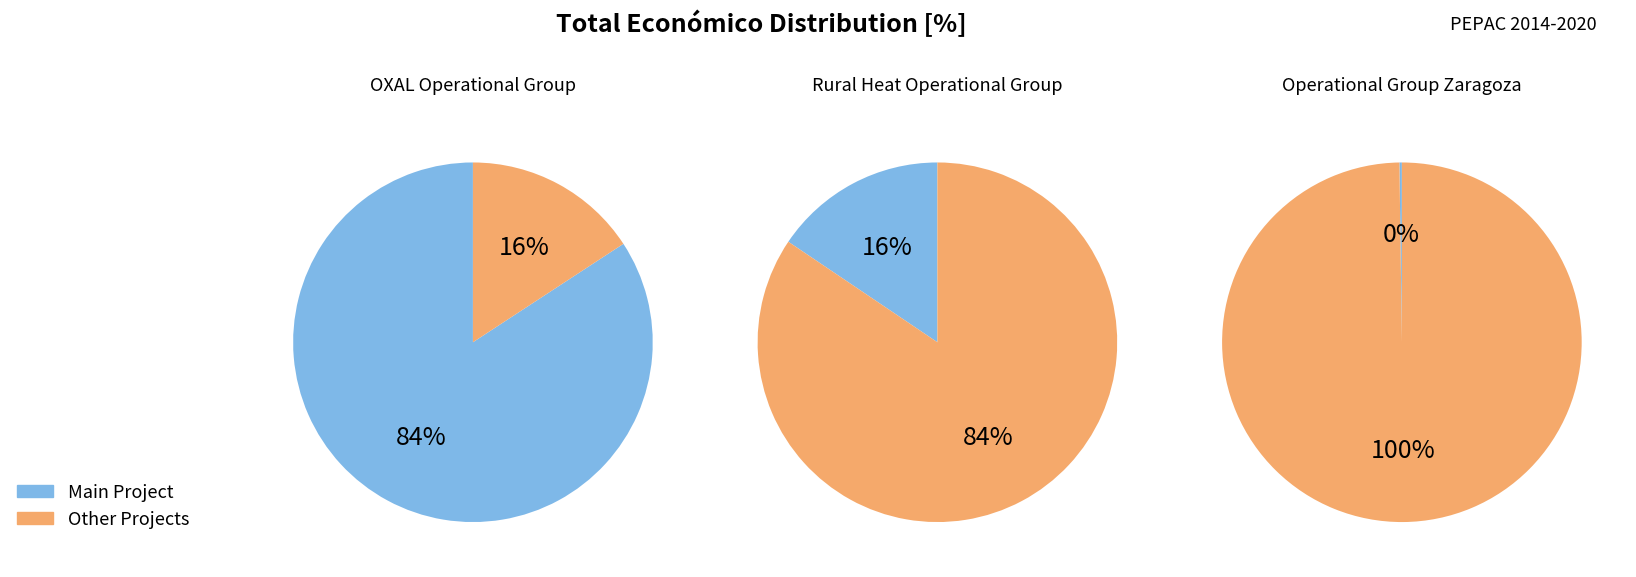

To the nearest percent, what portion does OXAL Operational Group represent?

84%